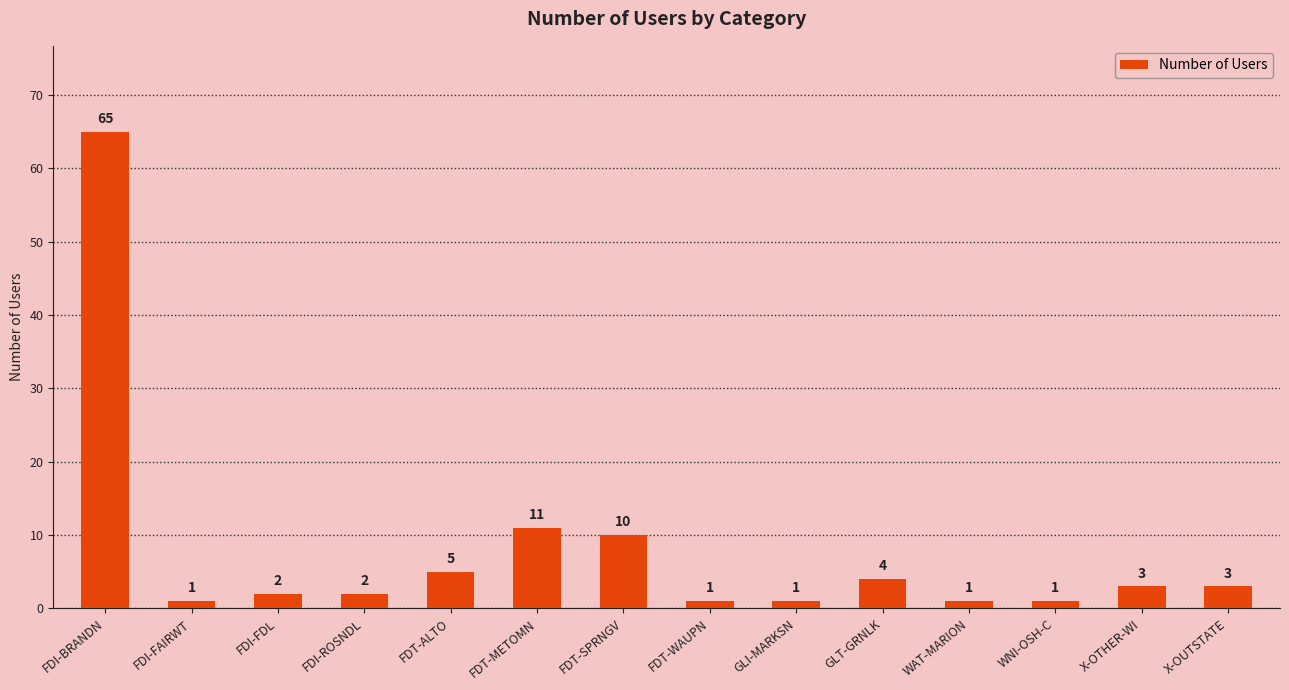

What is the sum of the values at FDT-SPRNGV and FDI-FAIRWT?

11